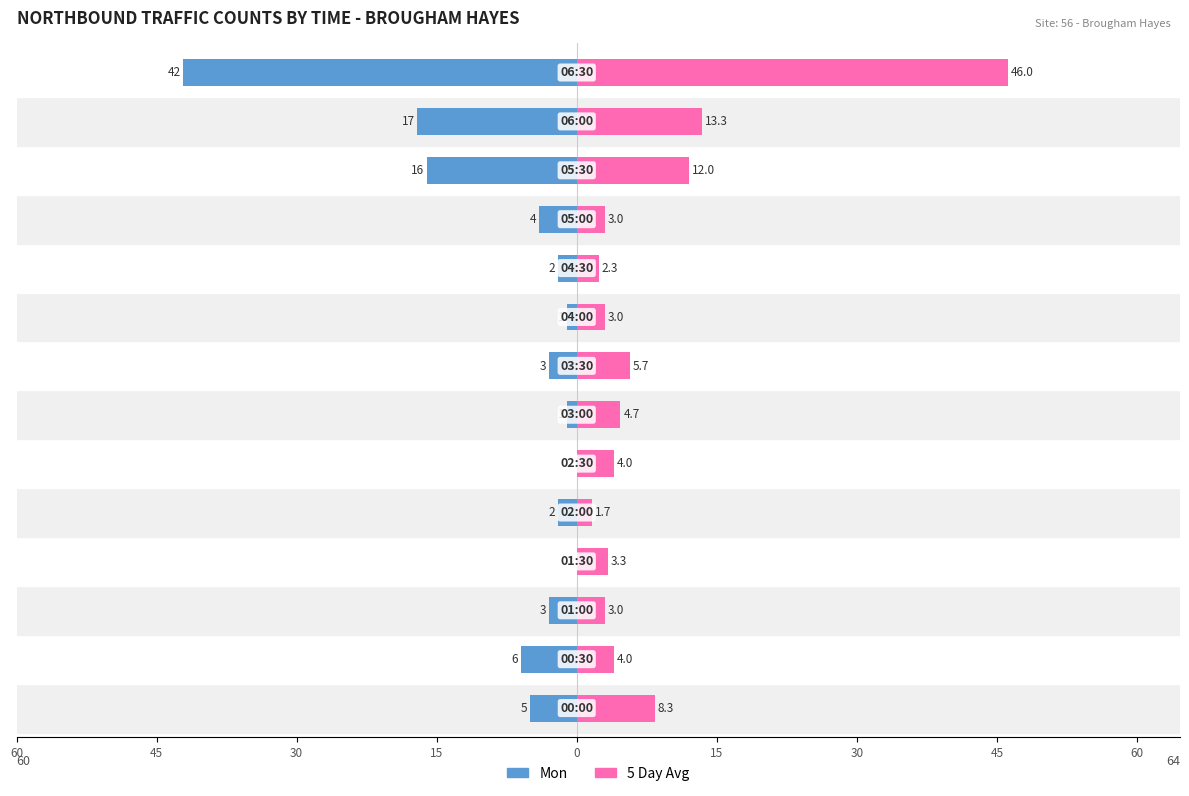

Is the value of Mon at 10 greater than the value of 5 Day Avg at 0?

No